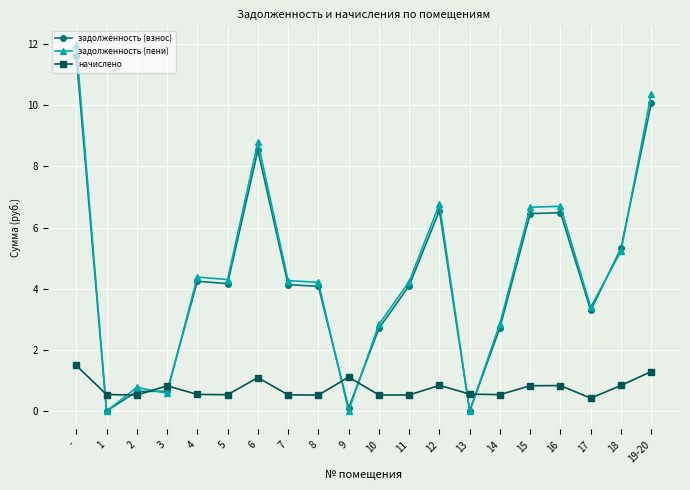

True or false: задолженность (взнос) has more than 2 interior local peaks.

True